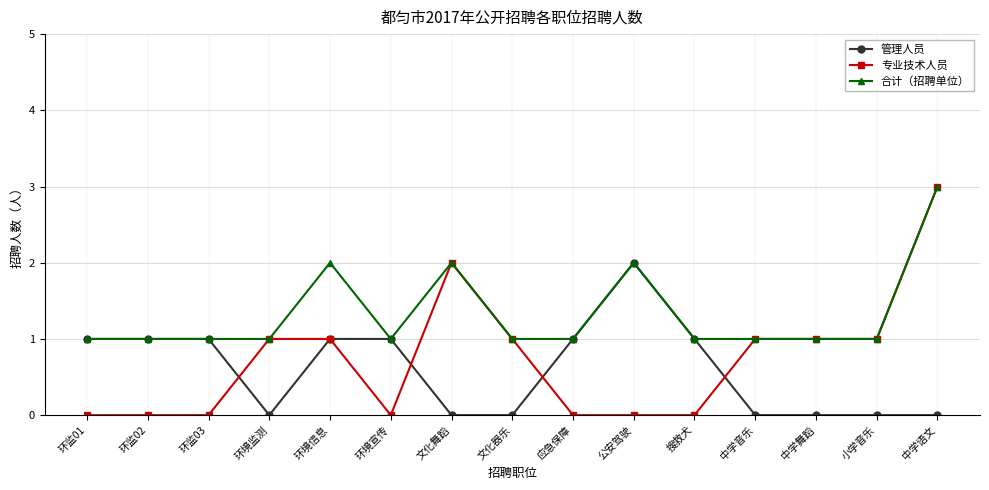

What value does the 专业技术人员 series have at 中学音乐?

1